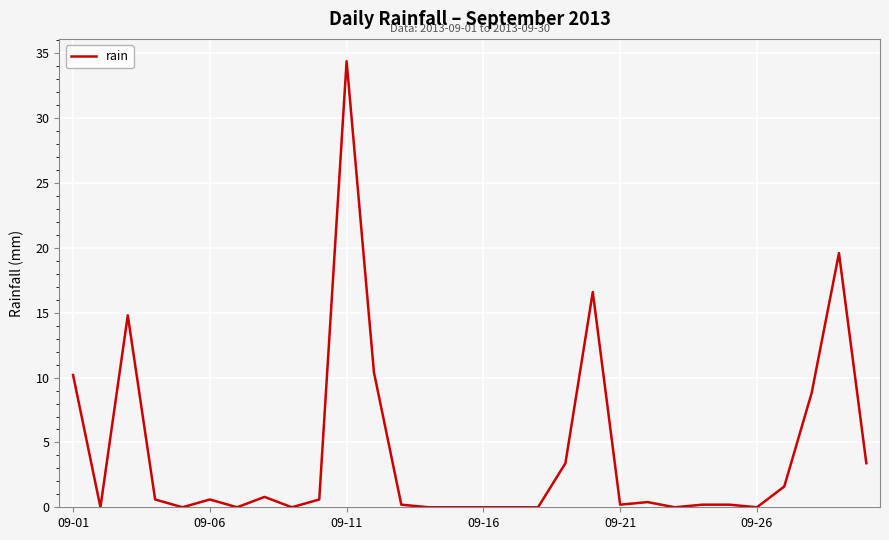

What is the difference between the maximum and minimum values?

34.4